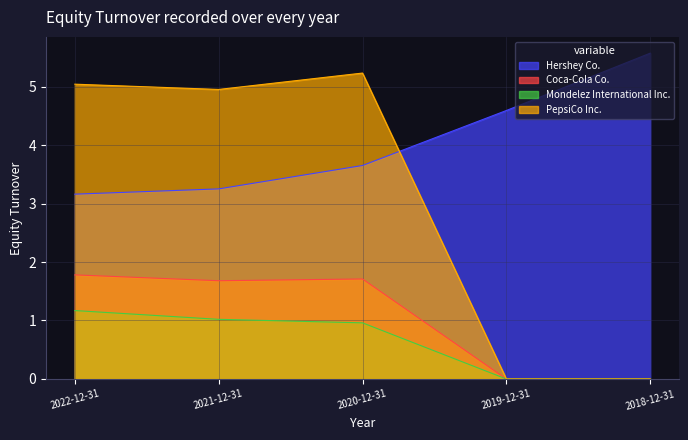

At 2021-12-31, list the series in order from smallest to largest.

Mondelez International Inc., Coca-Cola Co., Hershey Co., PepsiCo Inc.